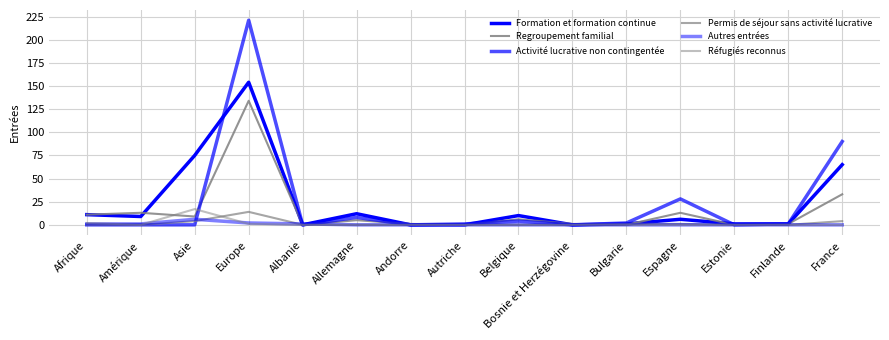

Which series has the largest total across all categories?

Activité lucrative non contingentée